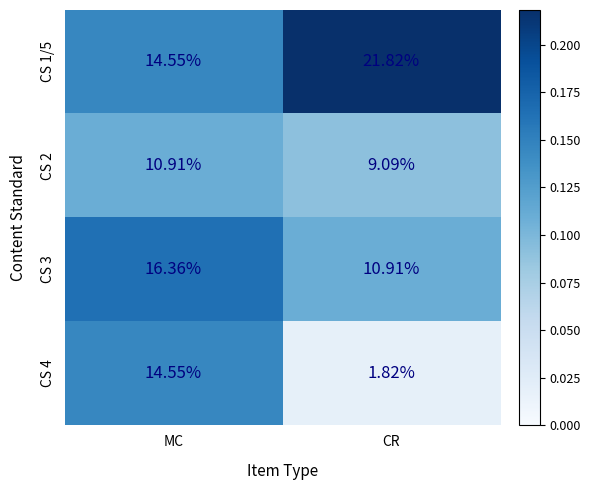

Which category has the lowest value across all series?

CR